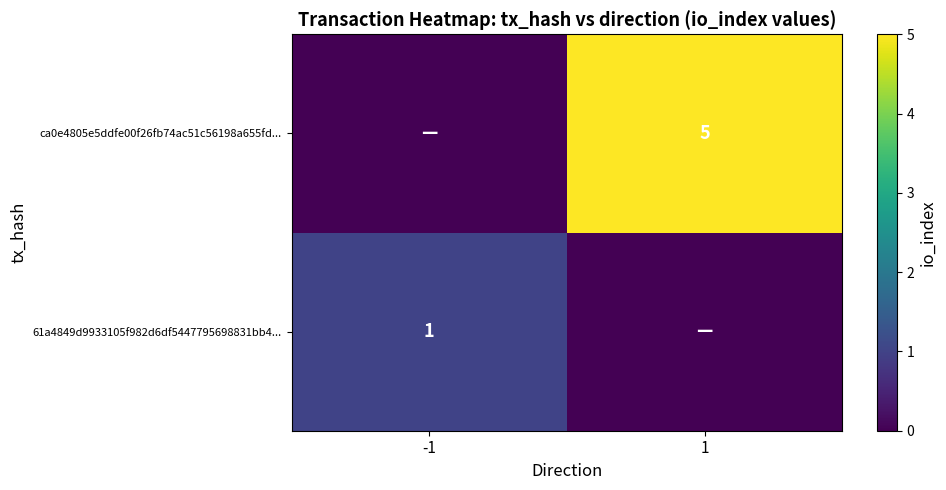

The ca0e4805e5ddfe00f26fb74ac51c56198a655fd... series shows 5 at 1. True or false?

True